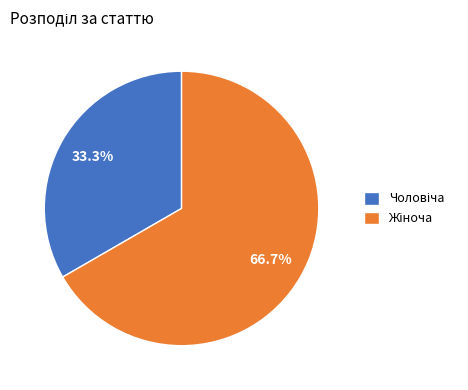

How many slices are in this pie chart?

2